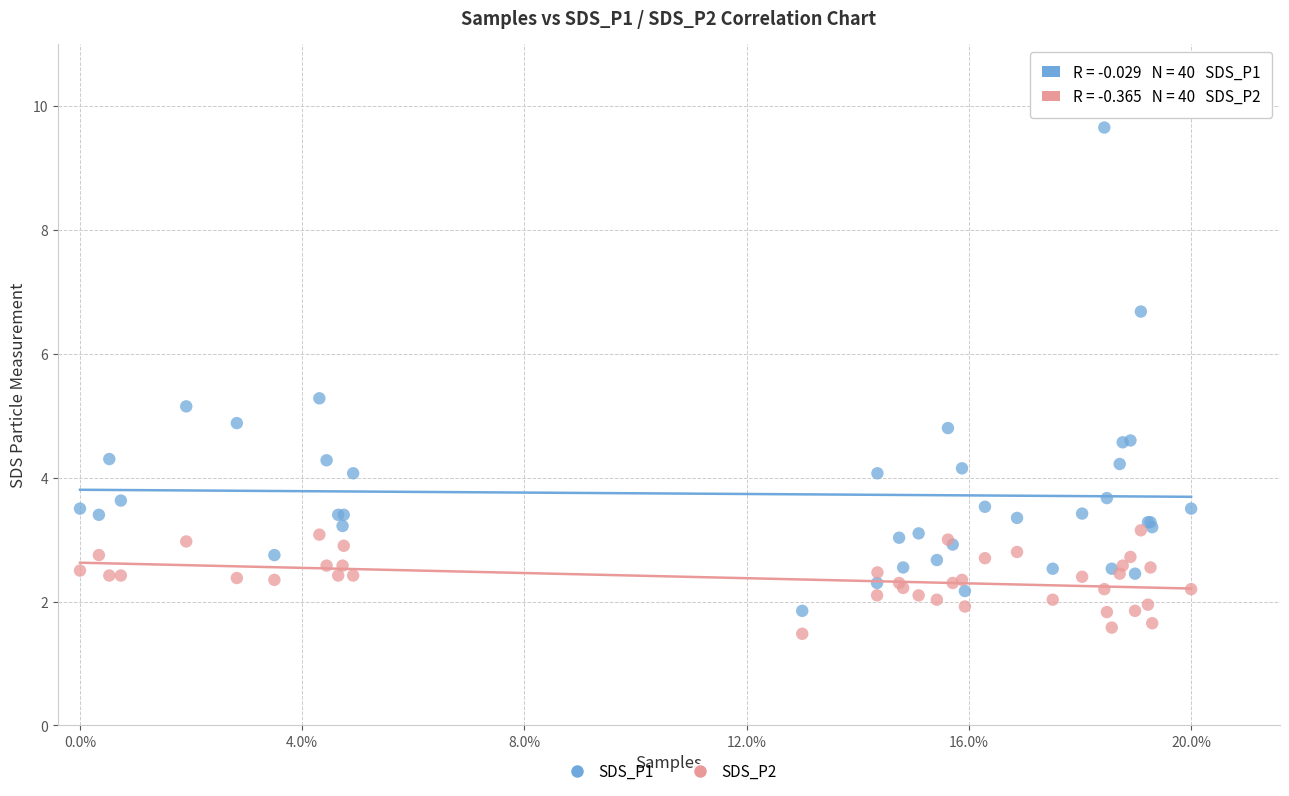

Which series contains the lowest Y value?

SDS_P2